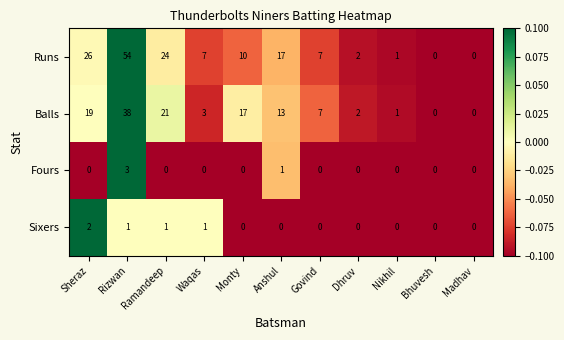

What is the sum of all Sixers values?

5